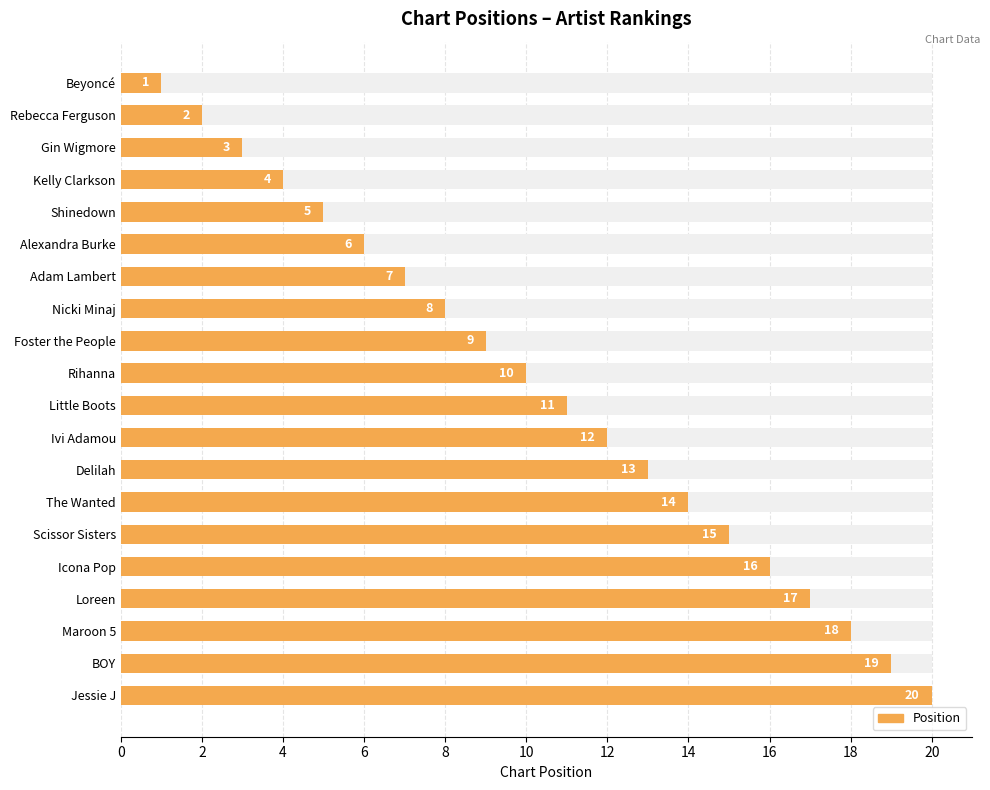

How many categories are shown in the chart?

20